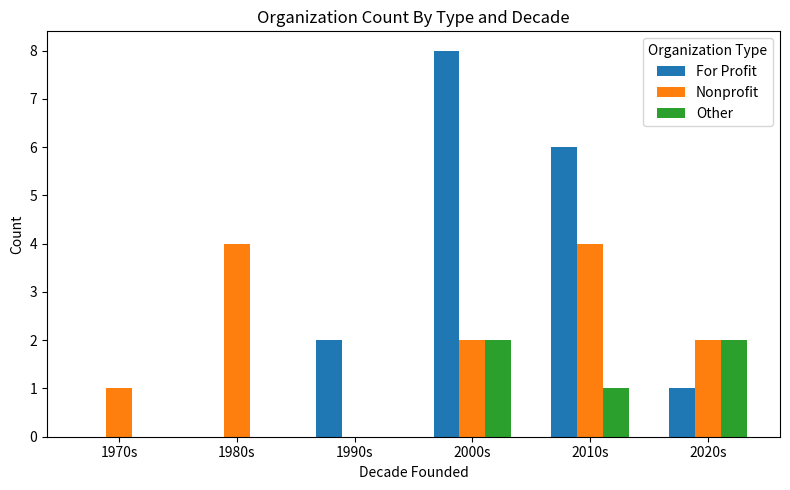

Between 2010s and 2020s, which series saw the biggest shift?

For Profit